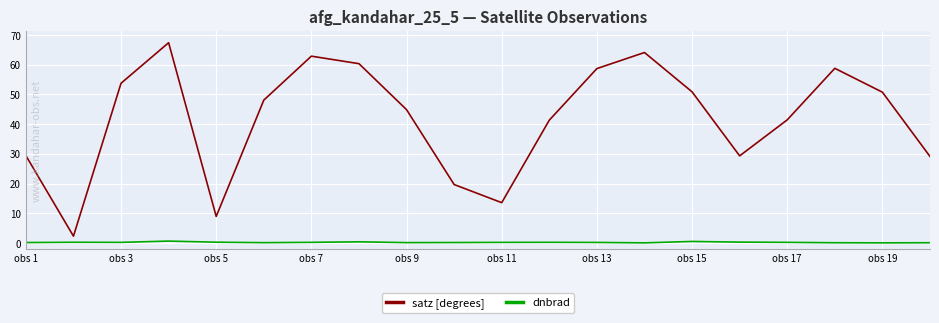

Which series has the largest range (max minus min)?

satz [degrees]